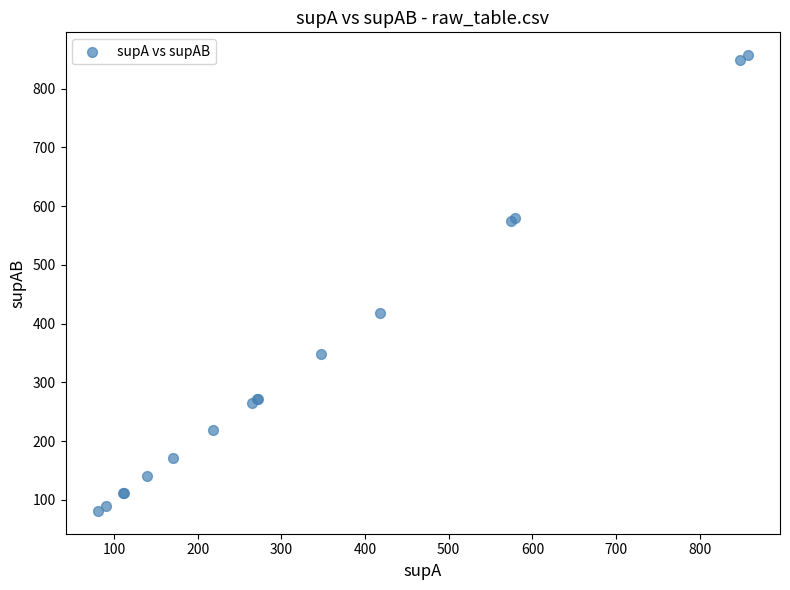

What Y value in the scatter plot is closest to 469?

418